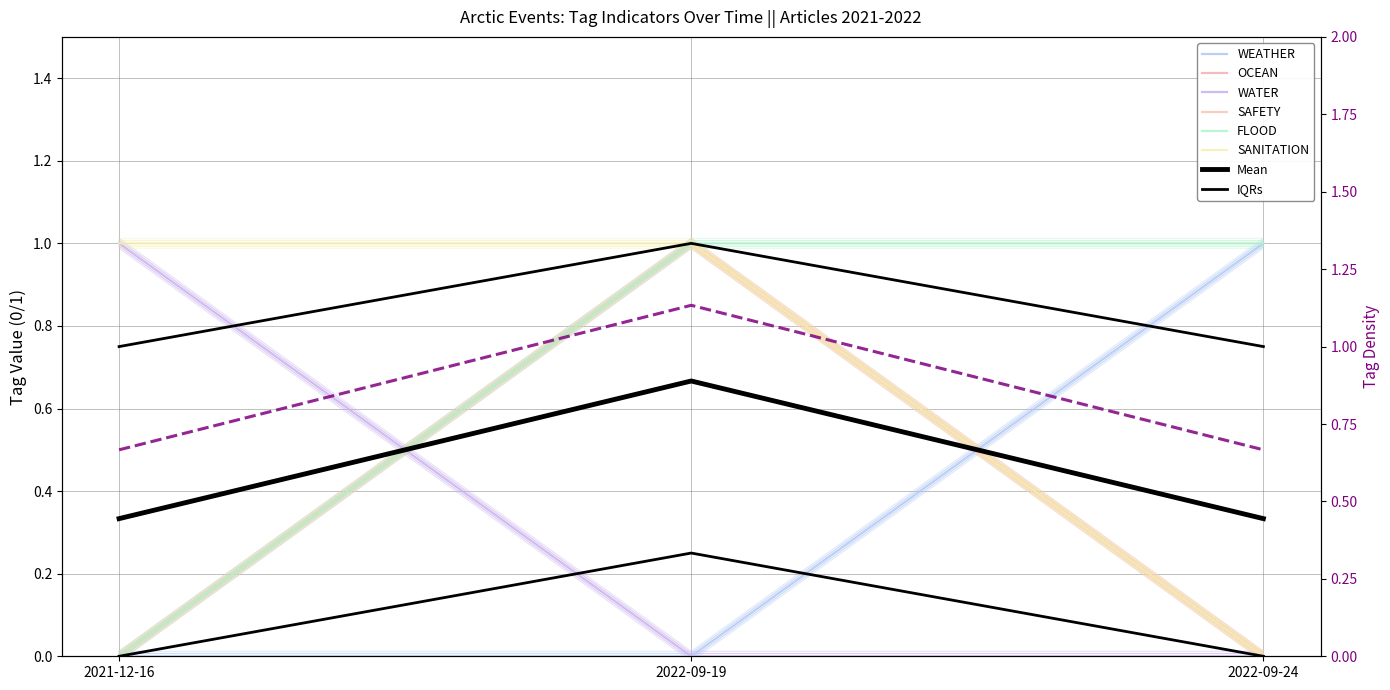

True or false: OCEAN has a value of 1.4 at 2022-09-19.

False